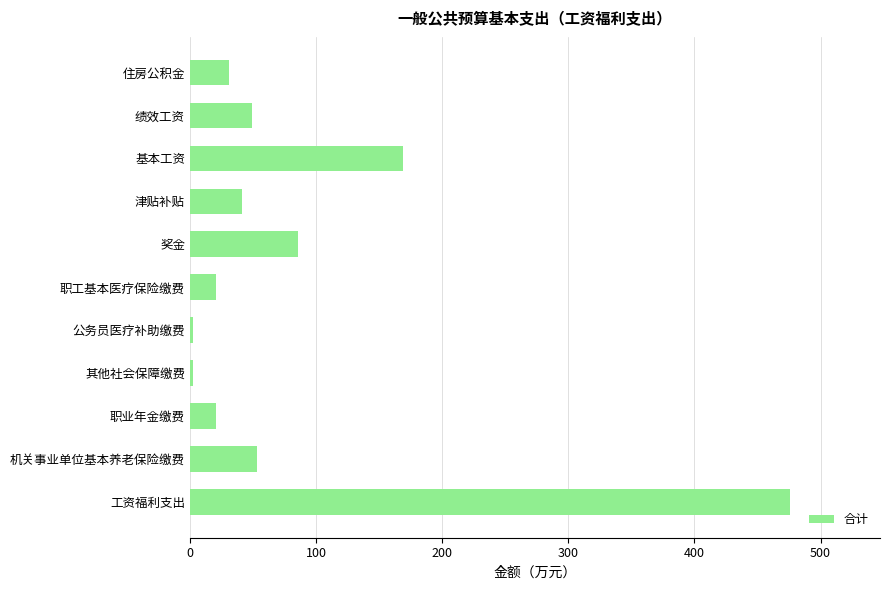

How many values are below 41?

5